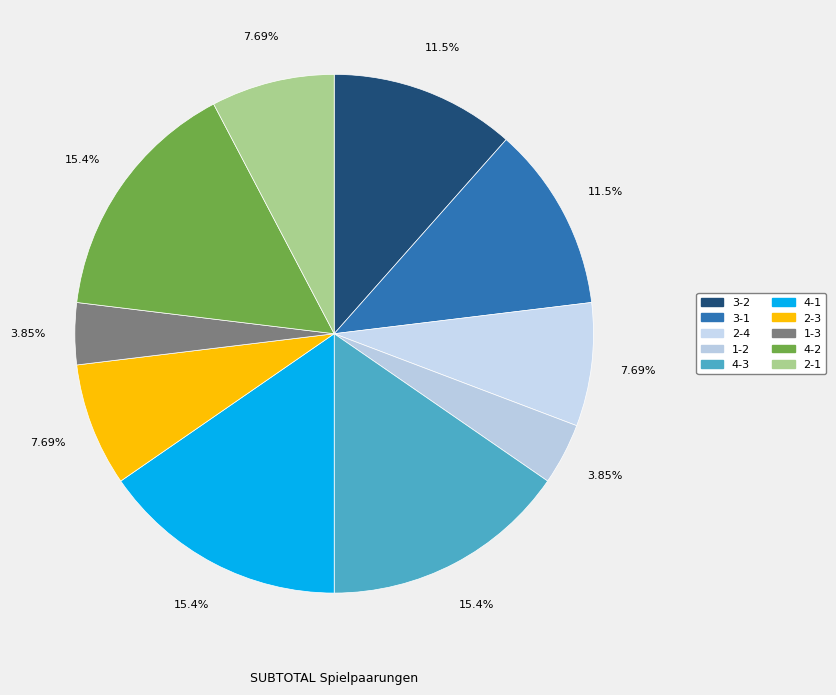

Is there any slice that represents more than half of the pie?

No